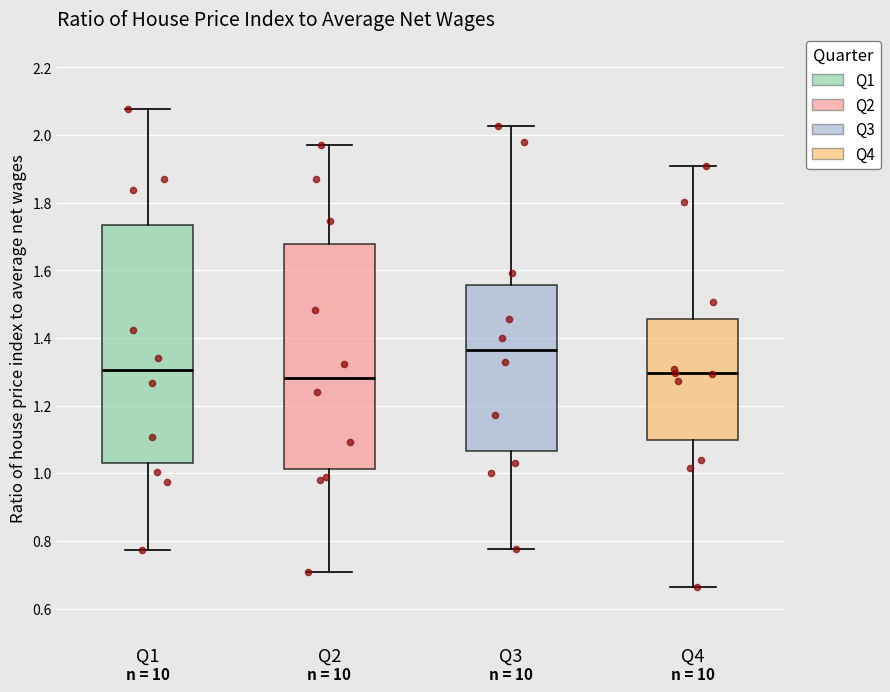

Which box is the tallest, from its lower edge to its upper edge?

Q1